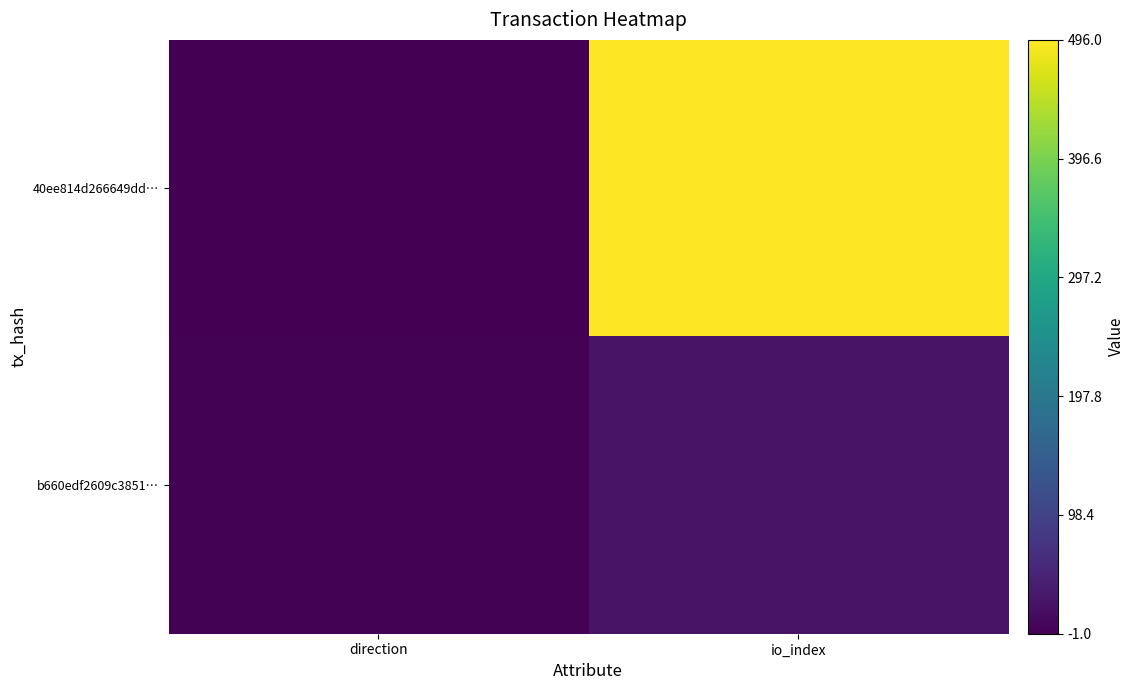

What is the spread (max minus min) of values at io_index?

471